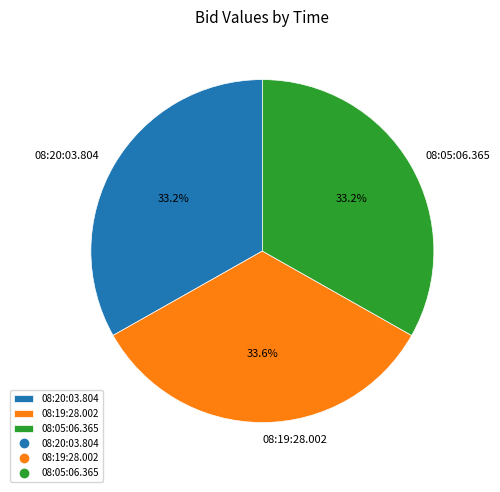

What percentage is NOT represented by 08:05:06.365?

66.8%